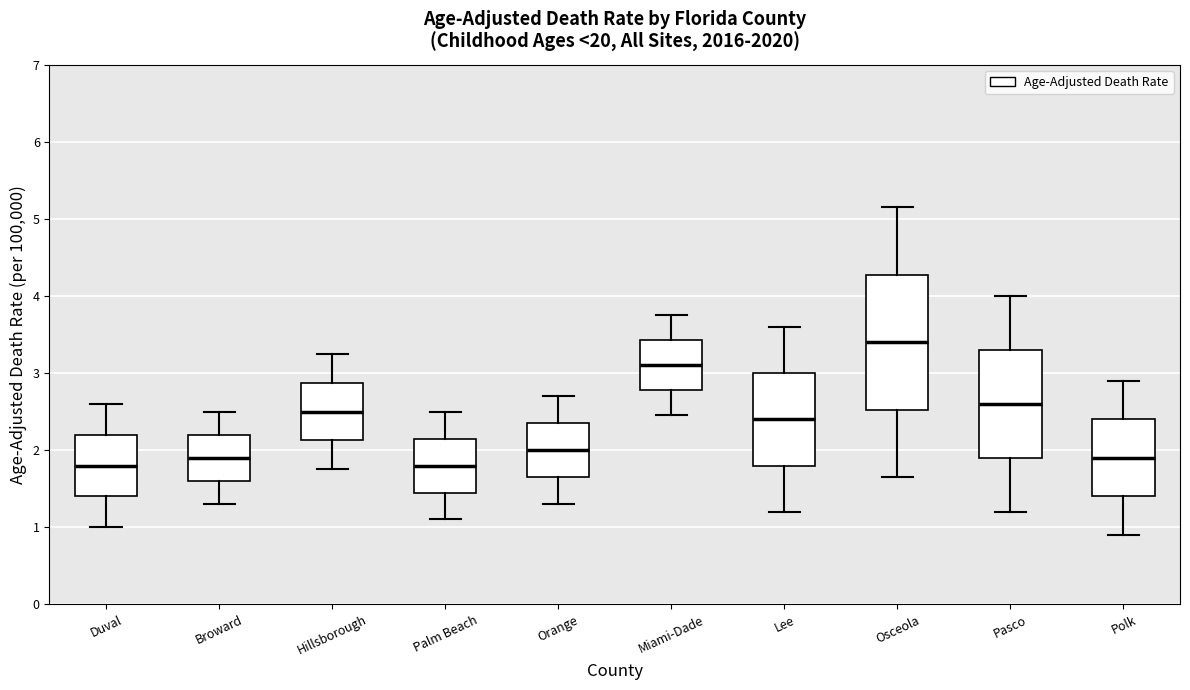

Reading left to right, transcribe this box plot: for each box, give where its median line is, the range the box spans, and where its two whiskers end, as read against the y-axis. The values are not printed on the chart, so give them approximately, as read against the axis.

Duval: median 1.8, box 1.4 to 2.2, whiskers 1.0 to 2.6
Broward: median 1.9, box 1.6 to 2.2, whiskers 1.3 to 2.5
Hillsborough: median 2.5, box 2.1 to 2.9, whiskers 1.8 to 3.3
Palm Beach: median 1.8, box 1.5 to 2.2, whiskers 1.1 to 2.5
Orange: median 2.0, box 1.7 to 2.4, whiskers 1.3 to 2.7
Miami-Dade: median 3.1, box 2.8 to 3.4, whiskers 2.5 to 3.8
Lee: median 2.4, box 1.8 to 3.0, whiskers 1.2 to 3.6
Osceola: median 3.4, box 2.5 to 4.3, whiskers 1.7 to 5.2
Pasco: median 2.6, box 1.9 to 3.3, whiskers 1.2 to 4.0
Polk: median 1.9, box 1.4 to 2.4, whiskers 0.9 to 2.9